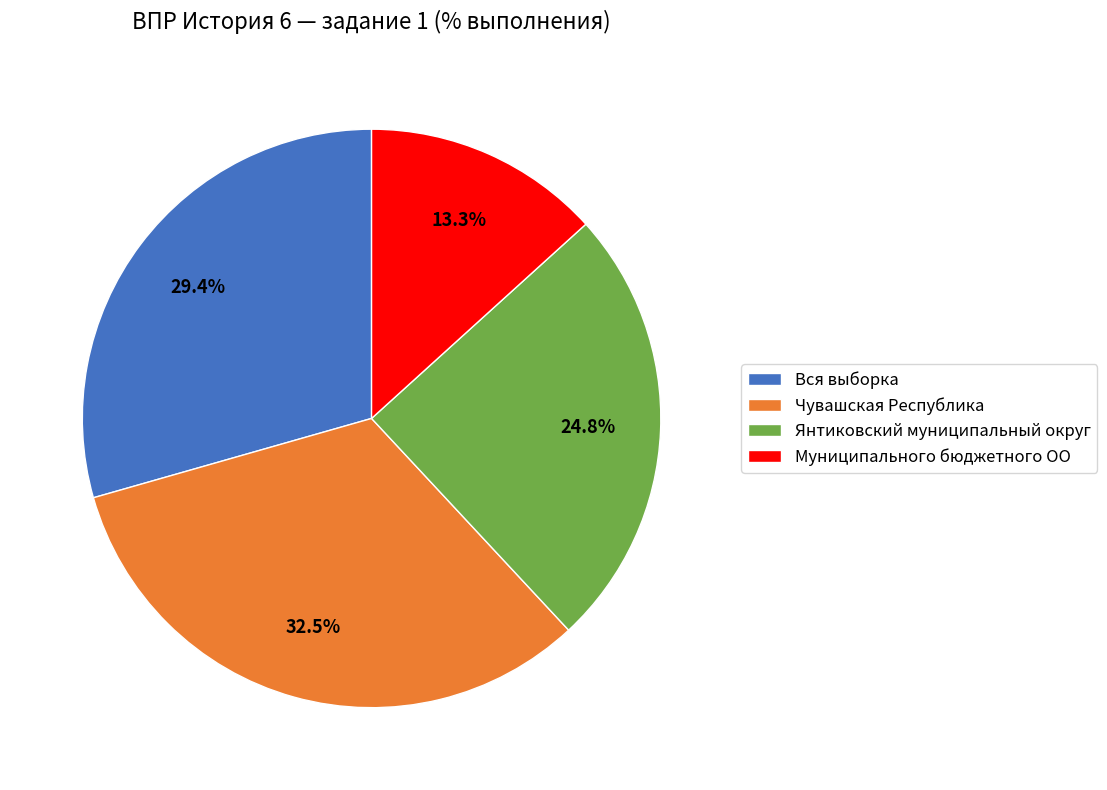

To the nearest percent, what portion does Янтиковский муниципальный округ represent?

25%